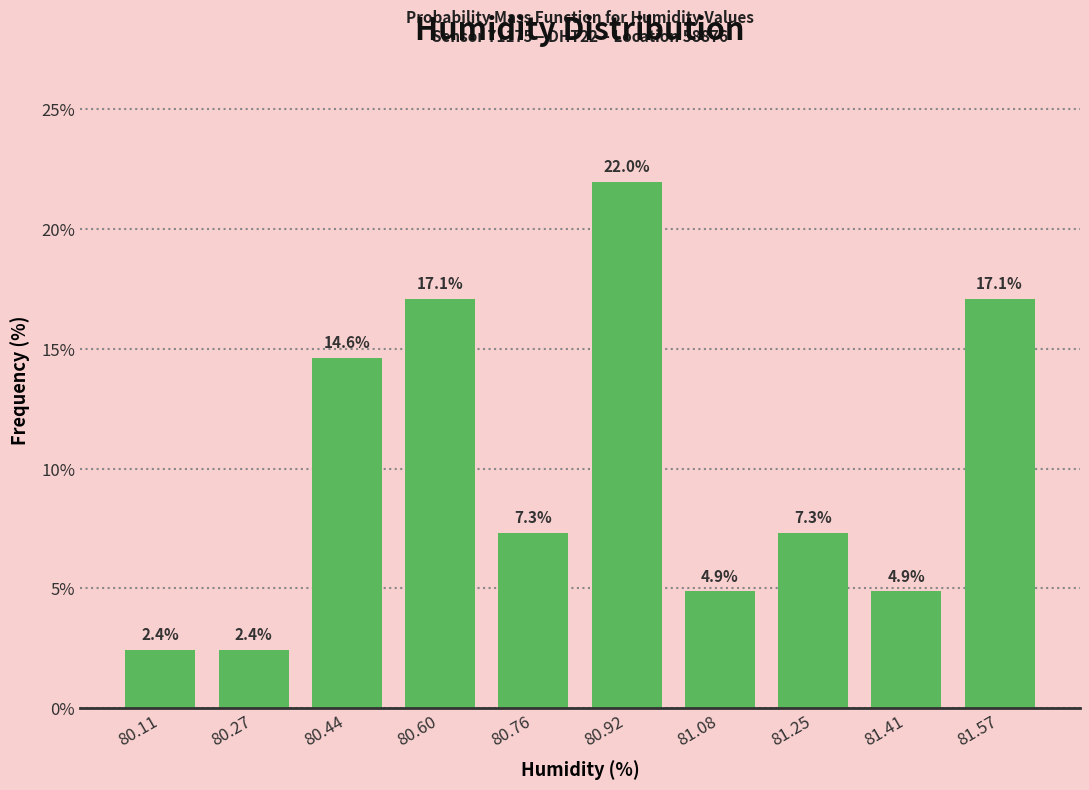

Which range on the x-axis has the tallest bar?

80.840 to 81.002